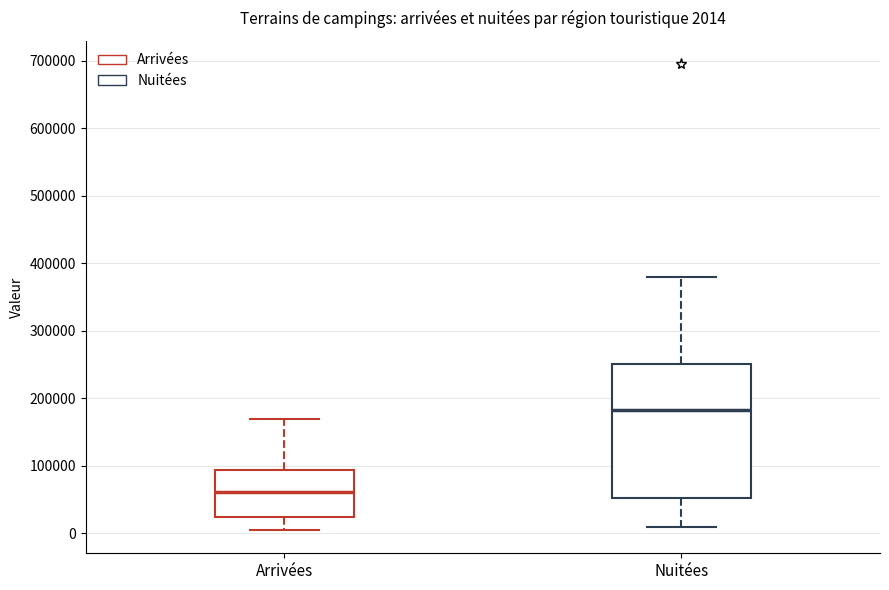

Which box has the lowest median line?

Arrivées